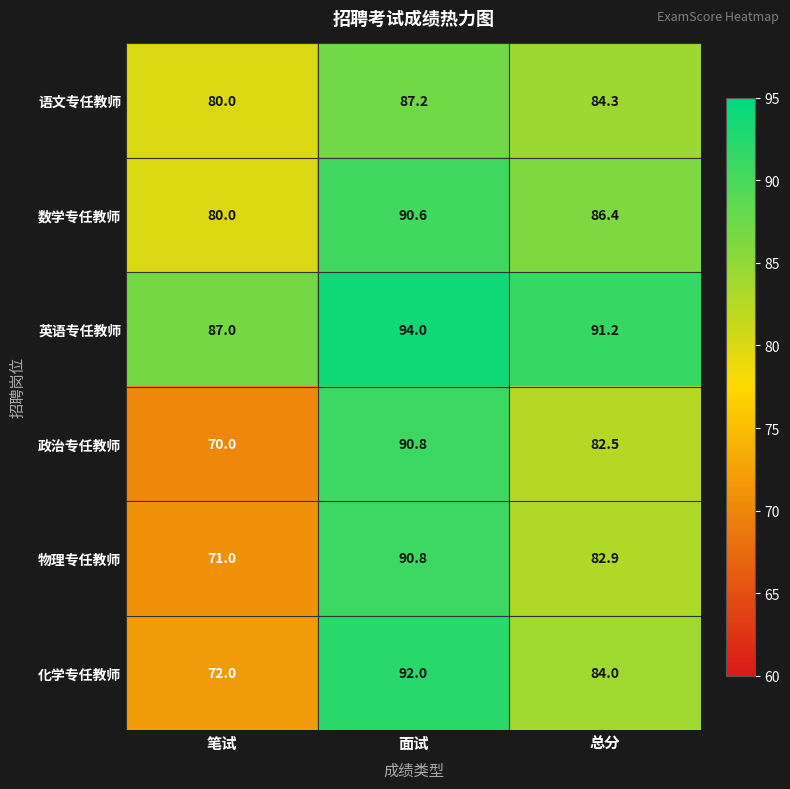

Reading left to right, extract all data points from this chart.

语文专任教师: 80.0	87.2	84.3
数学专任教师: 80.0	90.6	86.4
英语专任教师: 87.0	94.0	91.2
政治专任教师: 70.0	90.8	82.5
物理专任教师: 71.0	90.8	82.9
化学专任教师: 72.0	92.0	84.0